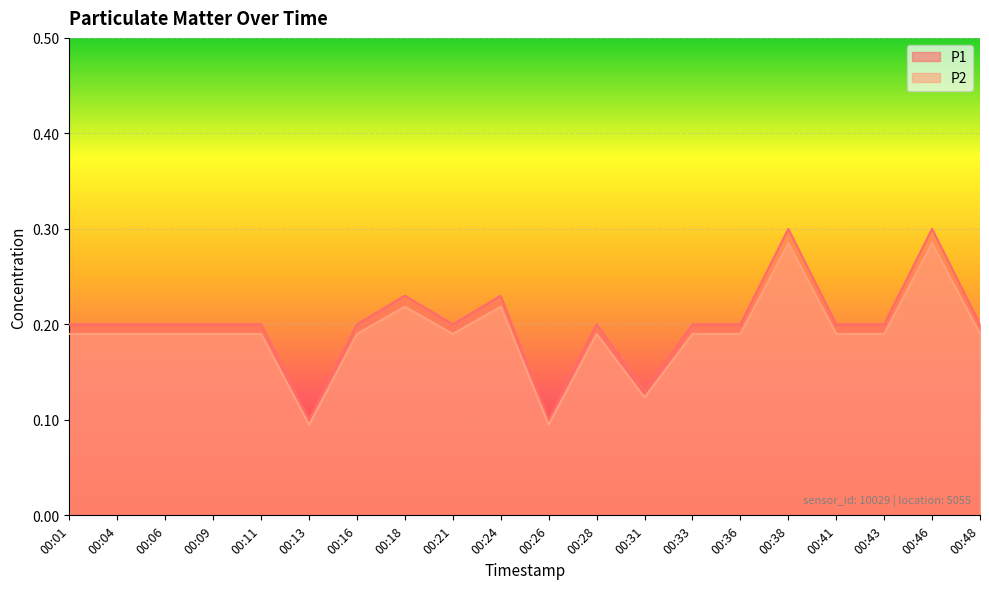

Does the chart display data point markers on the line(s)?

No